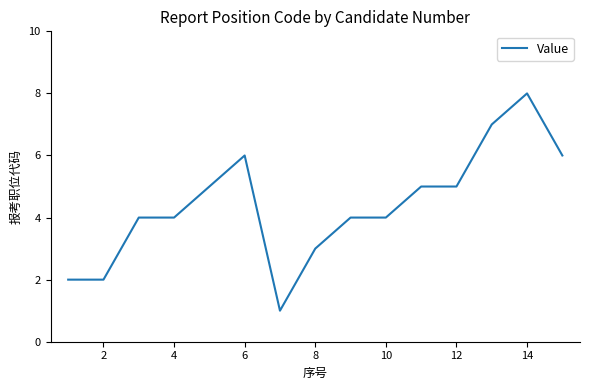

What is the greatest value displayed?

8